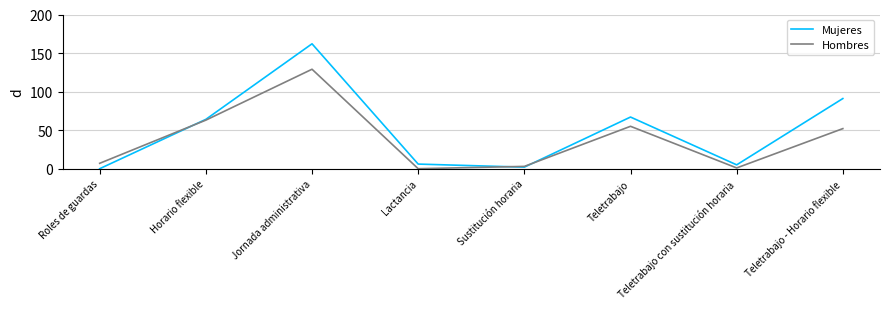

How many distinct data groups are displayed?

2